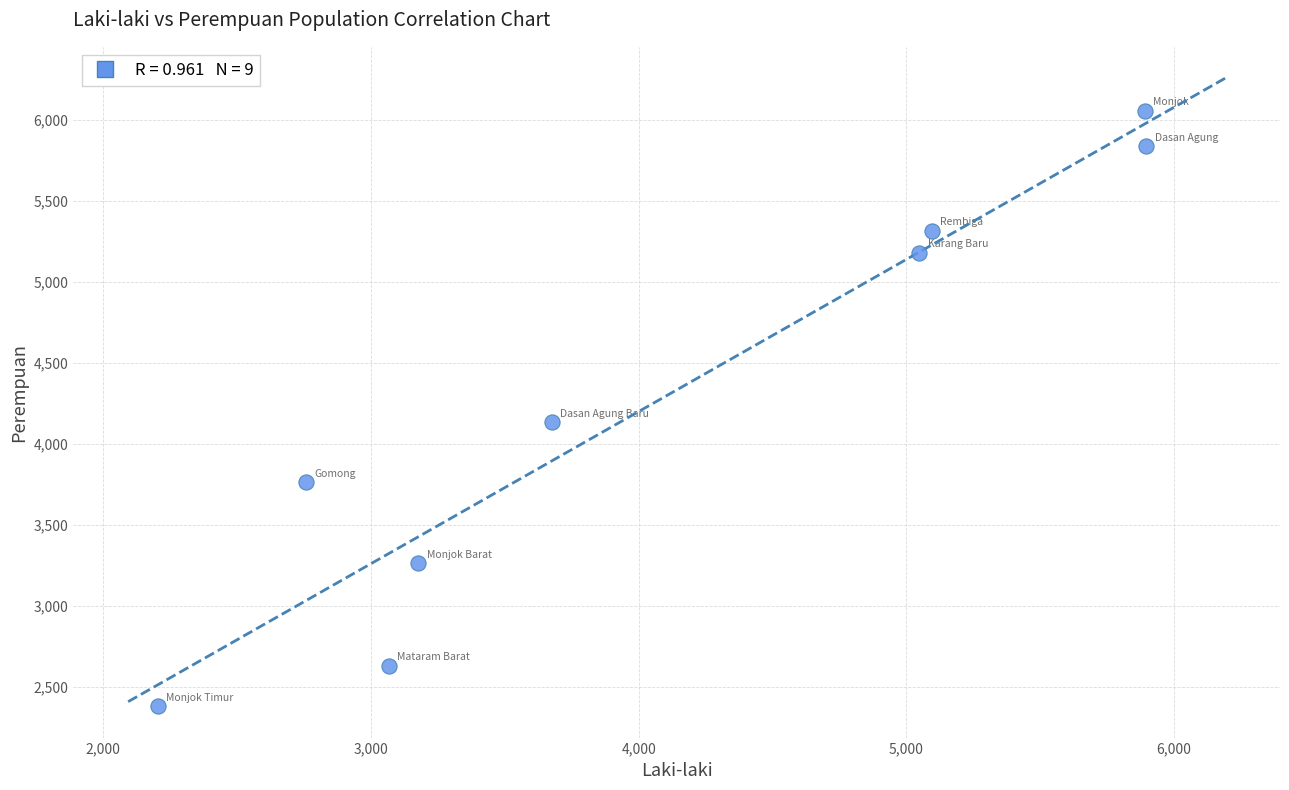

What Y value in the scatter plot is closest to 4218?

4133